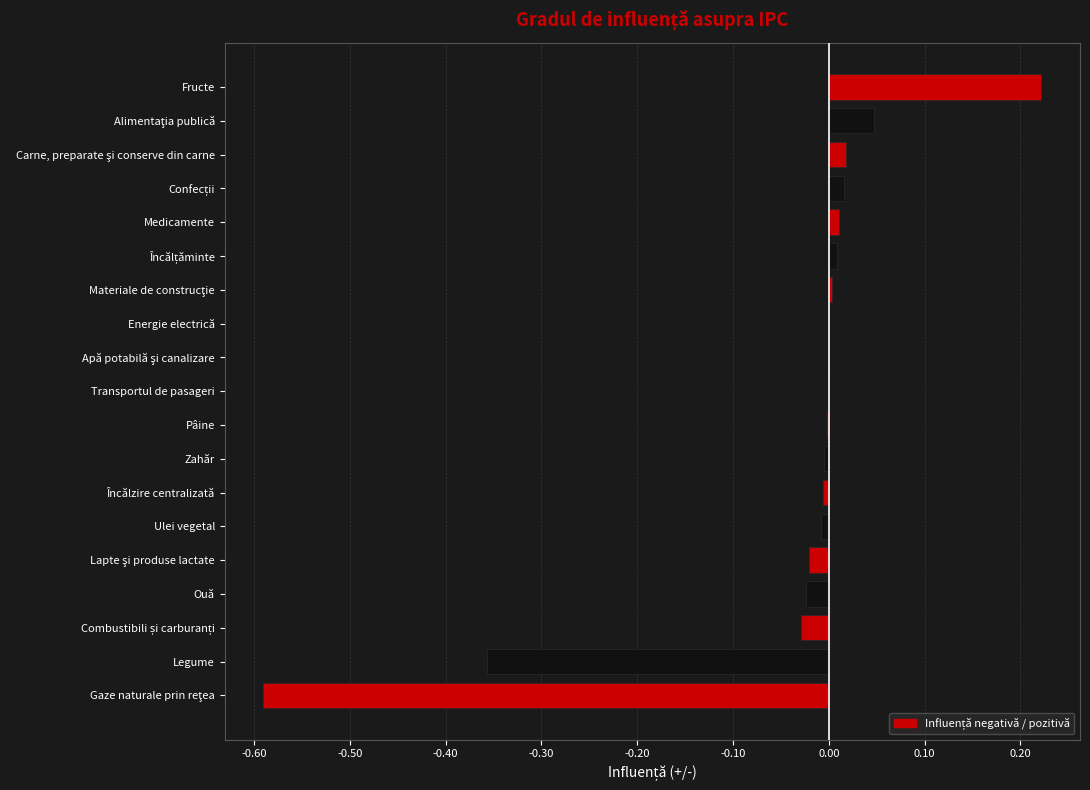

At which category does the chart reach its peak across all series?

Fructe